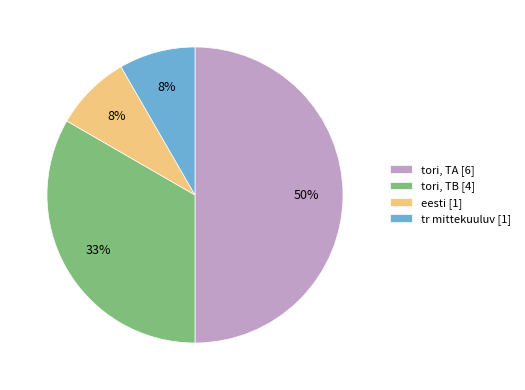

Is it true that tr mittekuuluv is 8% of the pie?

True